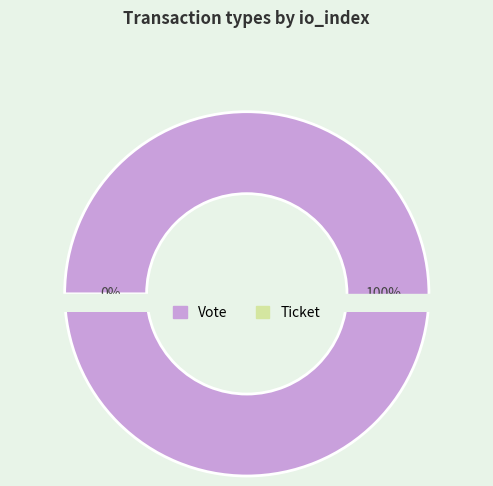

True or false: Vote accounts for 100% of the total.

True